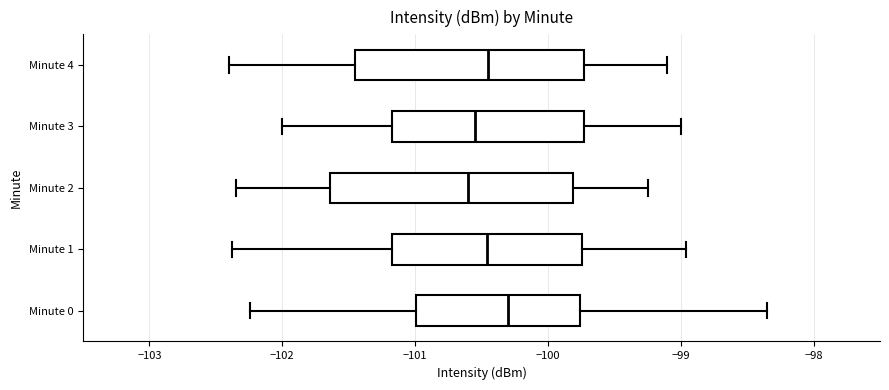

Where does the left whisker of the box for Minute 0 end on the x-axis? The values are not printed on the chart, so give them approximately, as read against the axis.

-102.2